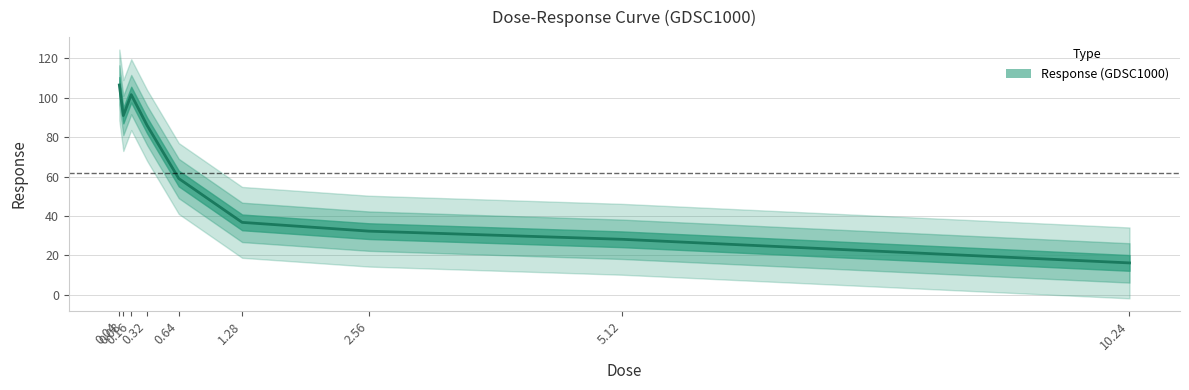

True or false: the data shows 54.1 at 1.28.

False